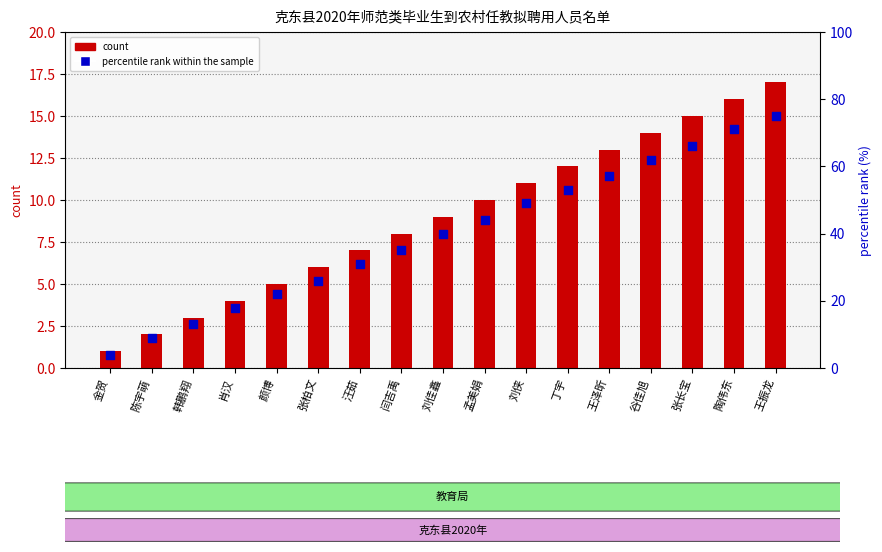

What are all the series names shown in the legend?

count, percentile rank within the sample